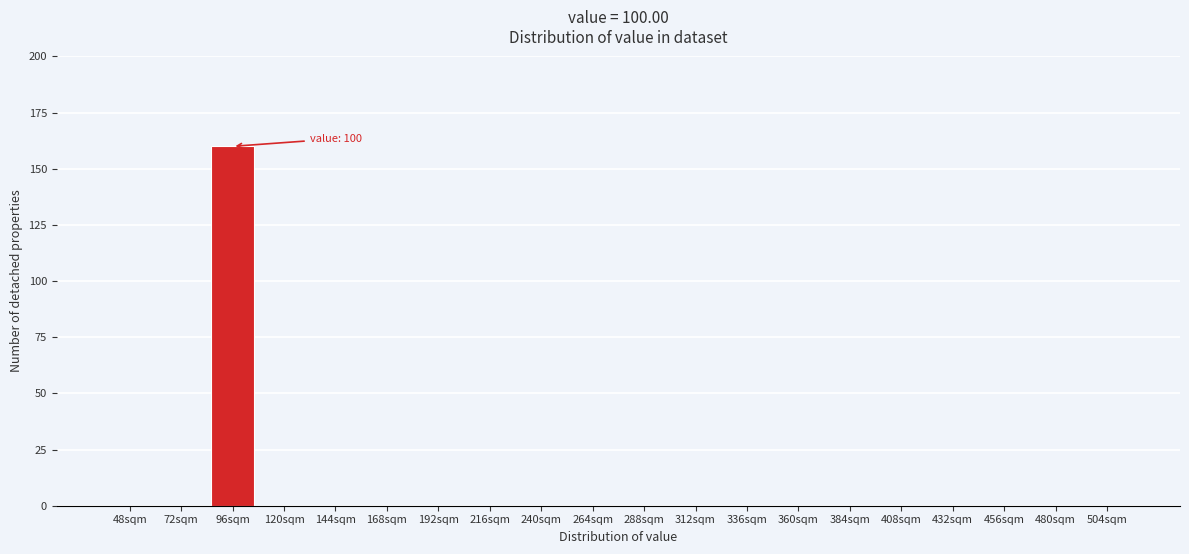

Reading left to right, list all the values displayed in this chart.

48sqm=0	72sqm=0	96sqm=160	120sqm=0	144sqm=0	168sqm=0	192sqm=0	216sqm=0	240sqm=0	264sqm=0	288sqm=0	312sqm=0	336sqm=0	360sqm=0	384sqm=0	408sqm=0	432sqm=0	456sqm=0	480sqm=0	504sqm=0